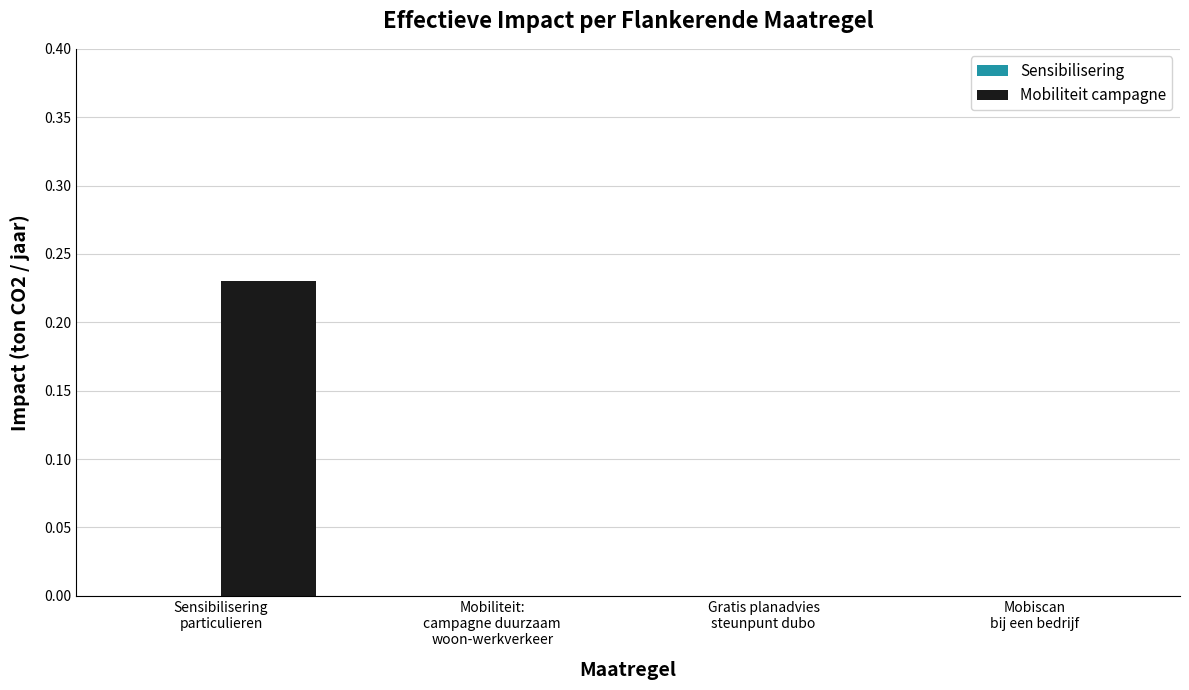

How many distinct data groups are displayed?

1